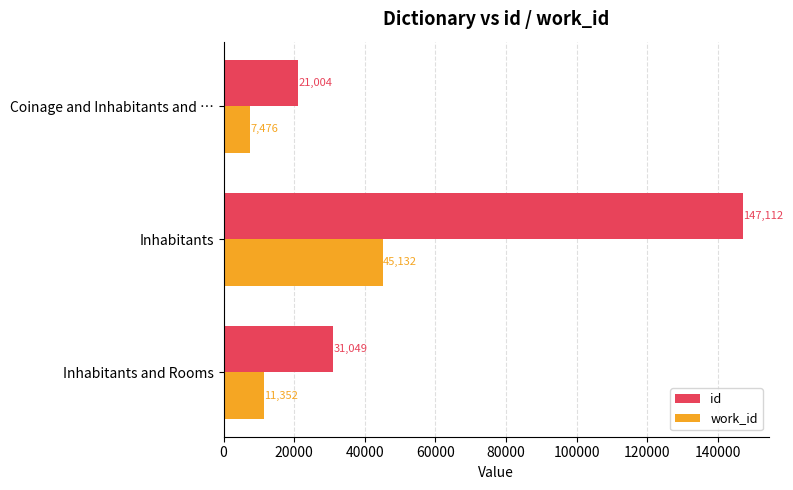

Between Inhabitants and Rooms and Coinage and Inhabitants and …, which series saw the biggest shift?

id